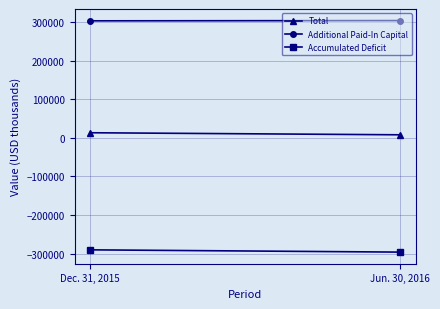

What are all the series names shown in the legend?

Total, Additional Paid-In Capital, Accumulated Deficit